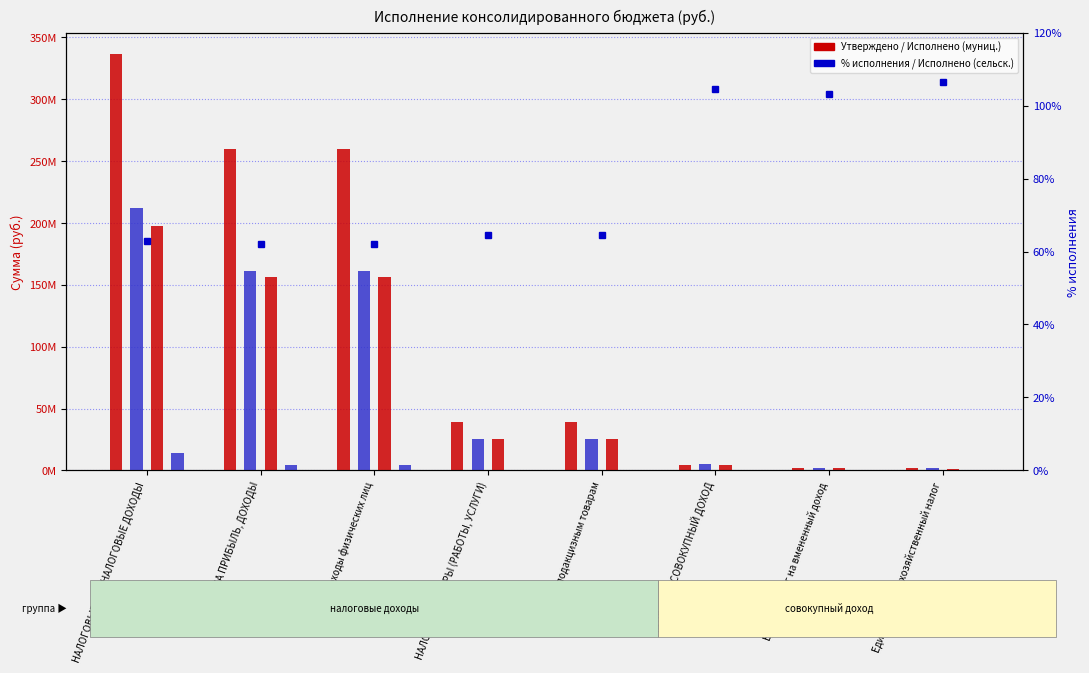

How many positive values does the Исполнено (сельские поселения) series have?

5